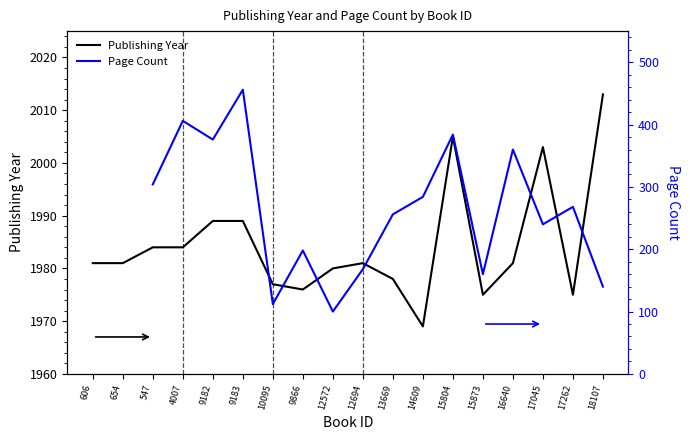

Between 16640 and 9866, which is larger?

16640